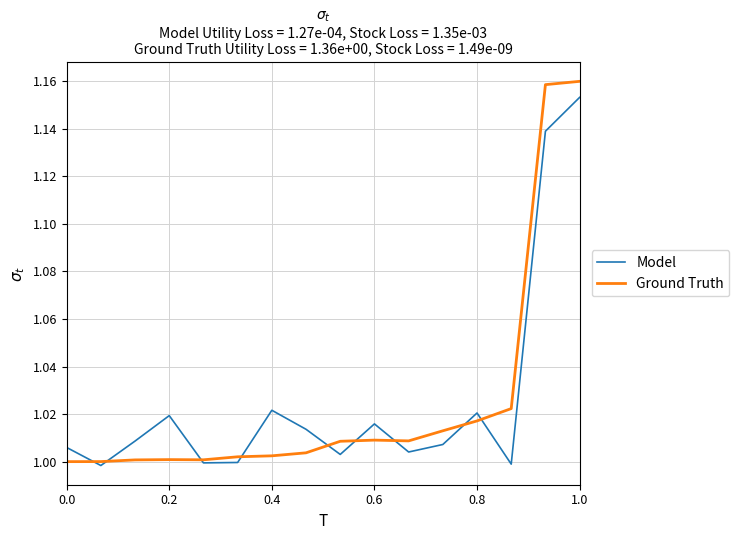

Is this an area chart (filled region under the line)?

No